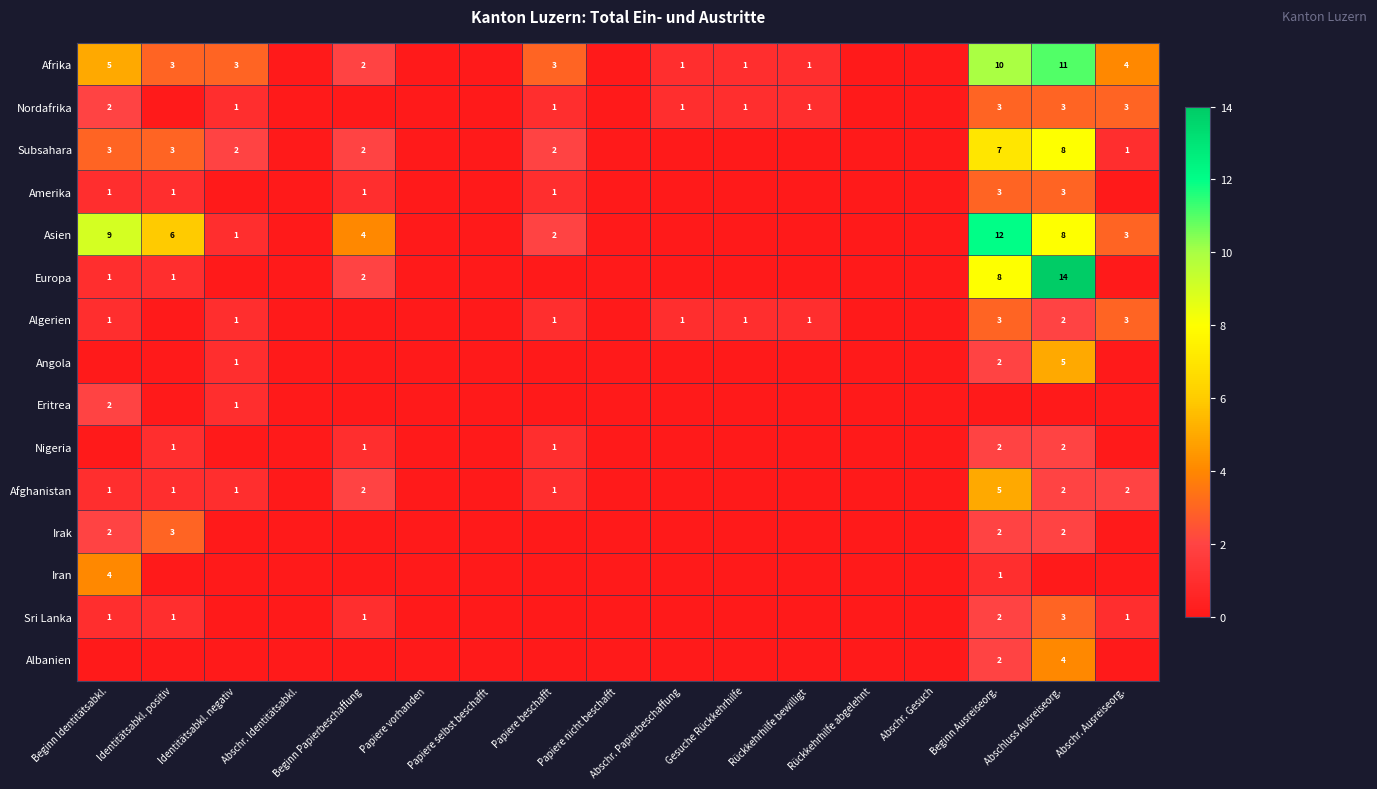

The Afrika series shows 3 at Identitätsabkl. negativ. True or false?

True